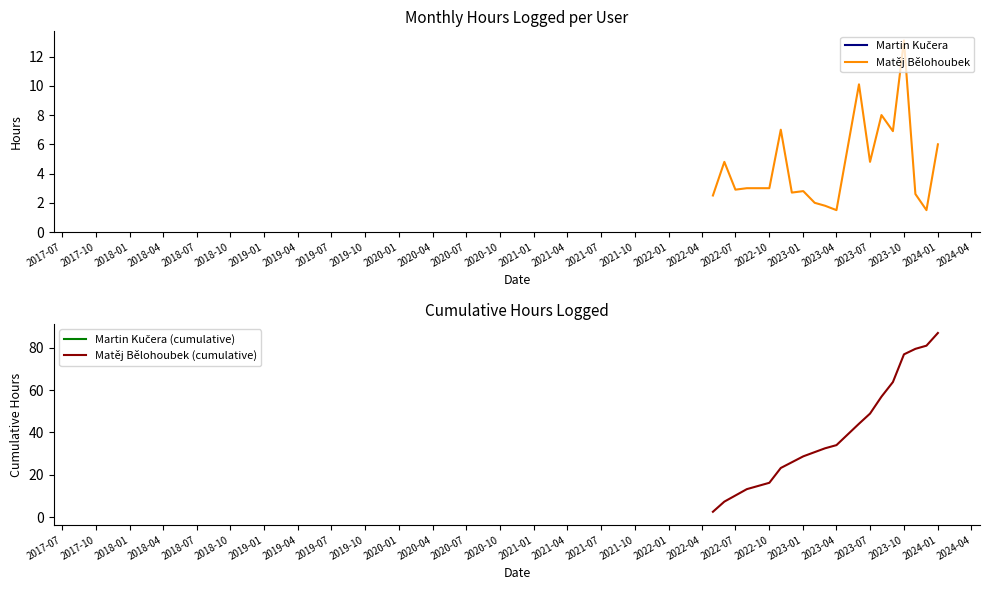

Which category has the highest value in the Matěj Bělohoubek series?

2023-10